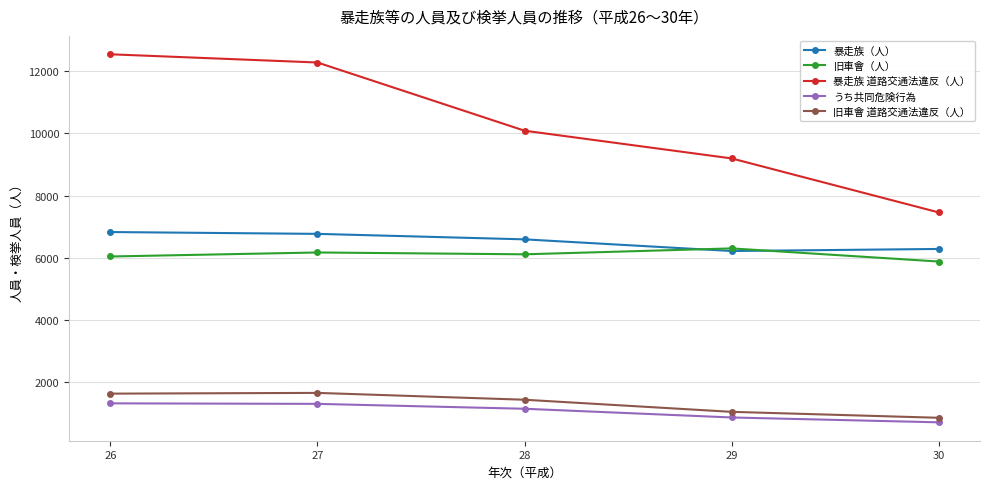

Where does the 旧車會 道路交通法違反（人） series first go above 1439?

26